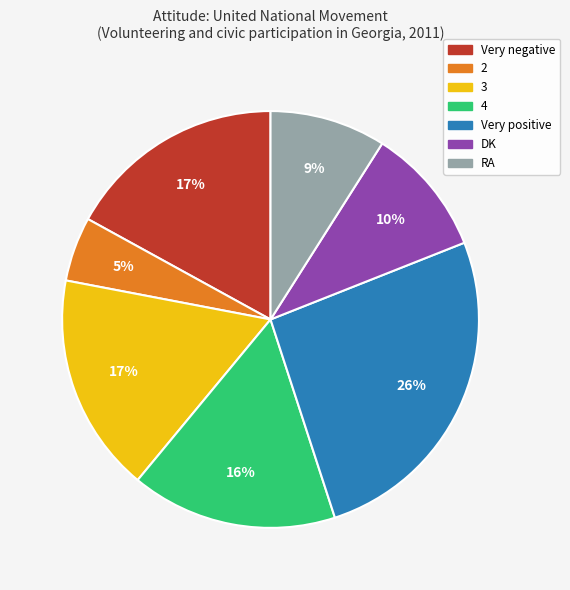

How many segments does this pie chart have?

7